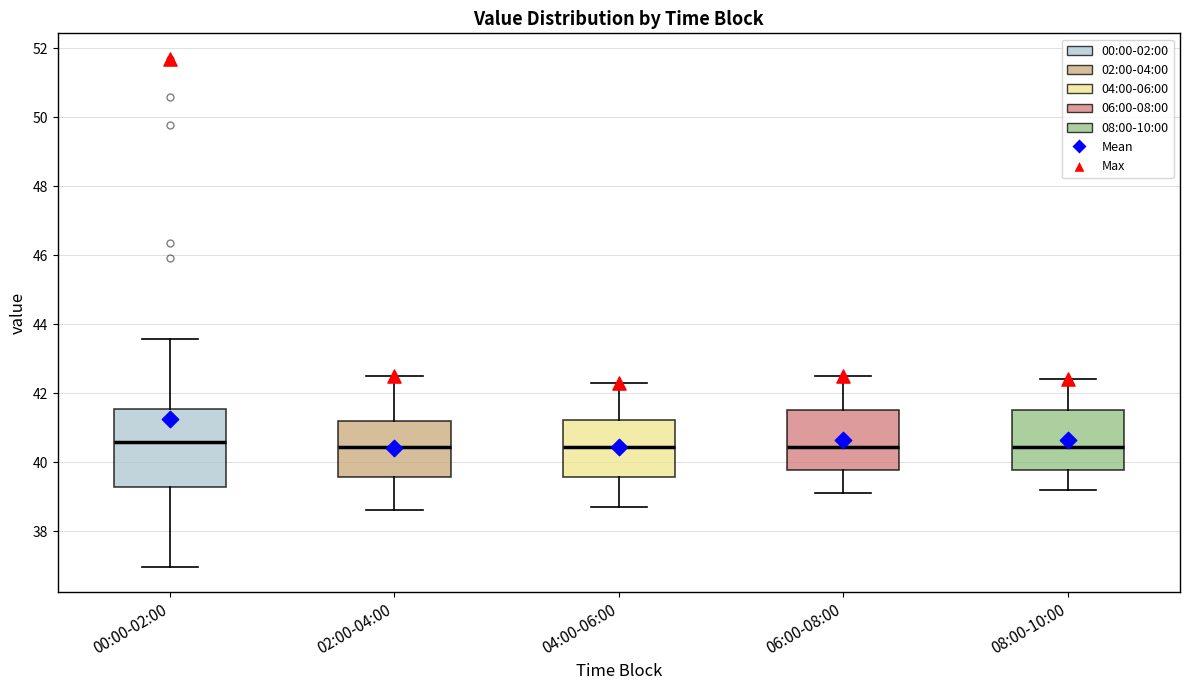

Reading left to right, transcribe this box plot: for each box, give where its median line is, the range the box spans, and where its two whiskers end, as read against the y-axis. The values are not printed on the chart, so give them approximately, as read against the axis.

00:00-02:00: median 40.6, box 39.2 to 41.6, whiskers 37.0 to 43.6
02:00-04:00: median 40.4, box 39.6 to 41.2, whiskers 38.6 to 42.6
04:00-06:00: median 40.4, box 39.6 to 41.2, whiskers 38.8 to 42.4
06:00-08:00: median 40.4, box 39.8 to 41.6, whiskers 39.2 to 42.6
08:00-10:00: median 40.4, box 39.8 to 41.6, whiskers 39.2 to 42.4